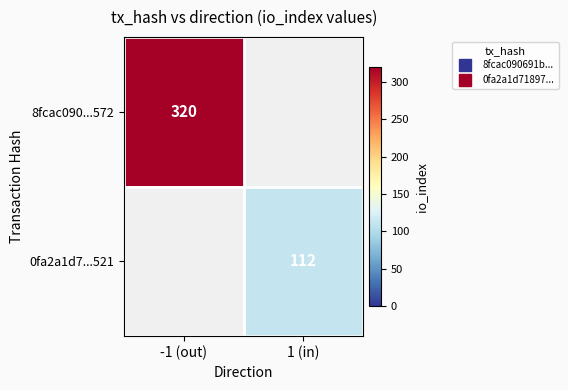

How many categories are shown in the chart?

2